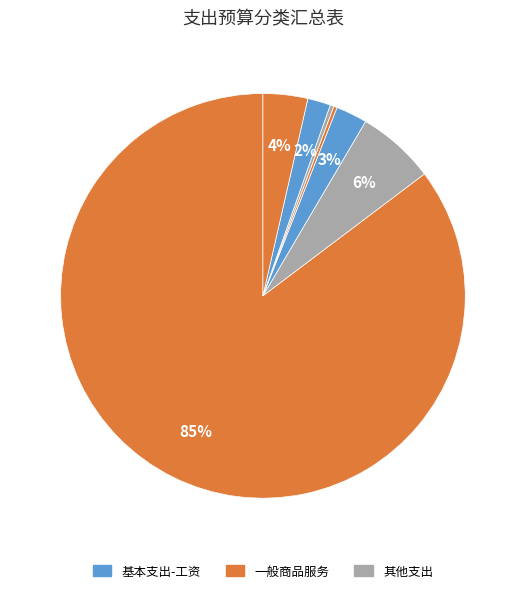

How many slices are in this pie chart?

7